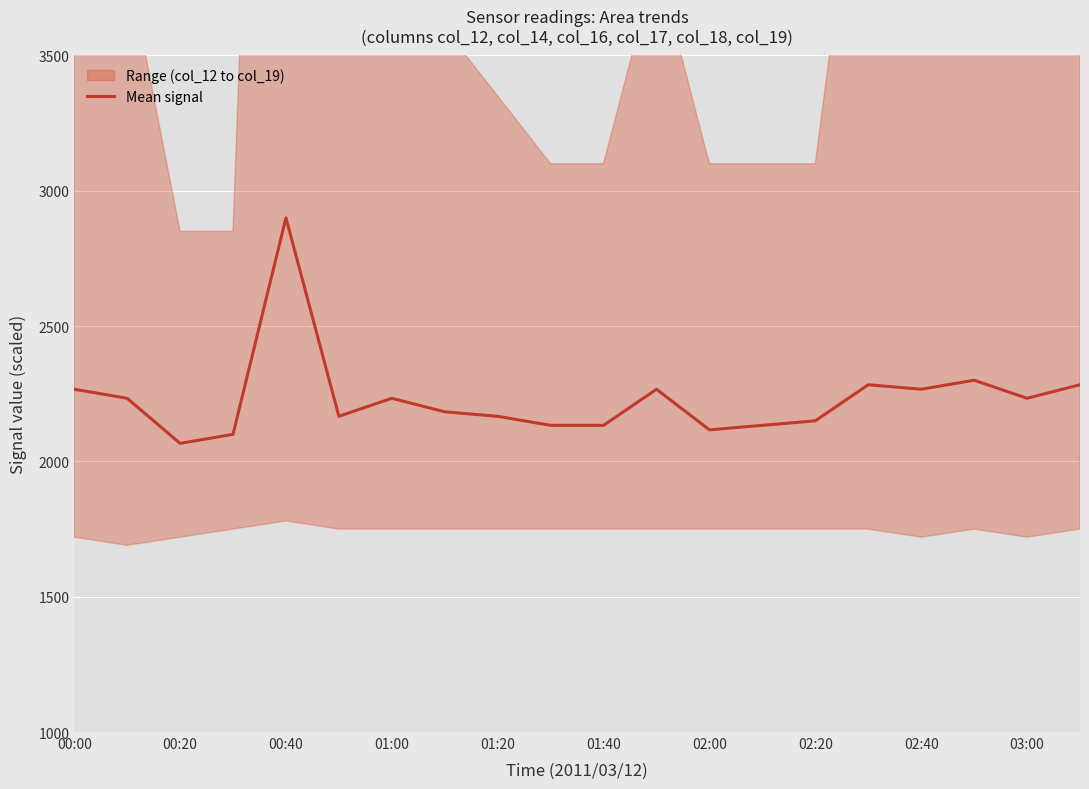

What is the highest value of the Mean signal series?

2900.0